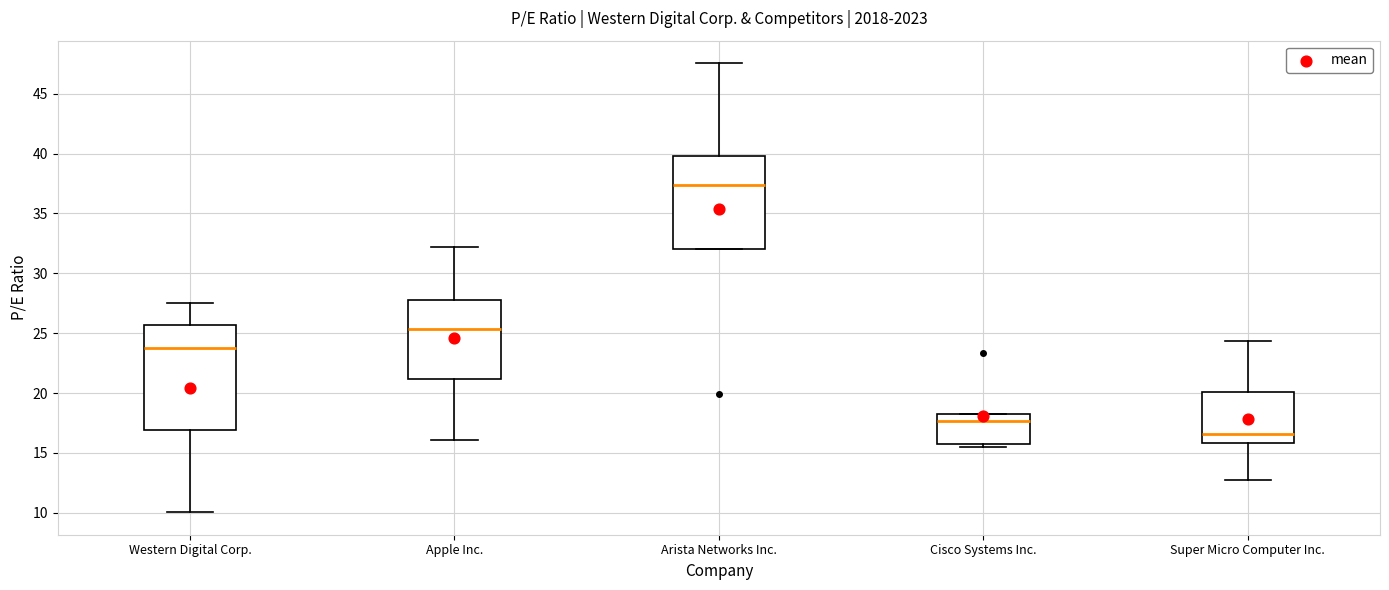

Reading left to right, read every box against the y-axis: the position of its median line, the range the box covers, and the ends of its whiskers. The values are not printed on the chart, so give them approximately, as read against the axis.

Western Digital Corp.: median 24.0, box 17.0 to 25.5, whiskers 10.0 to 27.5
Apple Inc.: median 25.5, box 21.0 to 27.5, whiskers 16.0 to 32.0
Arista Networks Inc.: median 37.5, box 32.0 to 40.0, whiskers 32.0 to 47.5
Cisco Systems Inc.: median 17.5, box 16.0 to 18.5, whiskers 15.5 to 18.5
Super Micro Computer Inc.: median 16.5, box 16.0 to 20.0, whiskers 12.5 to 24.5